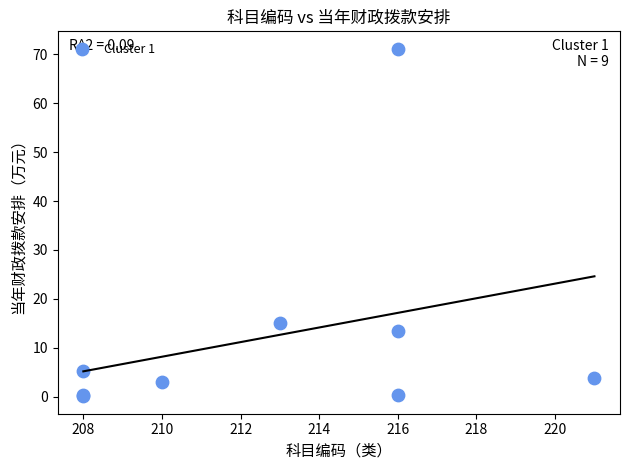

What Y value in the scatter plot is closest to 35?

15.0